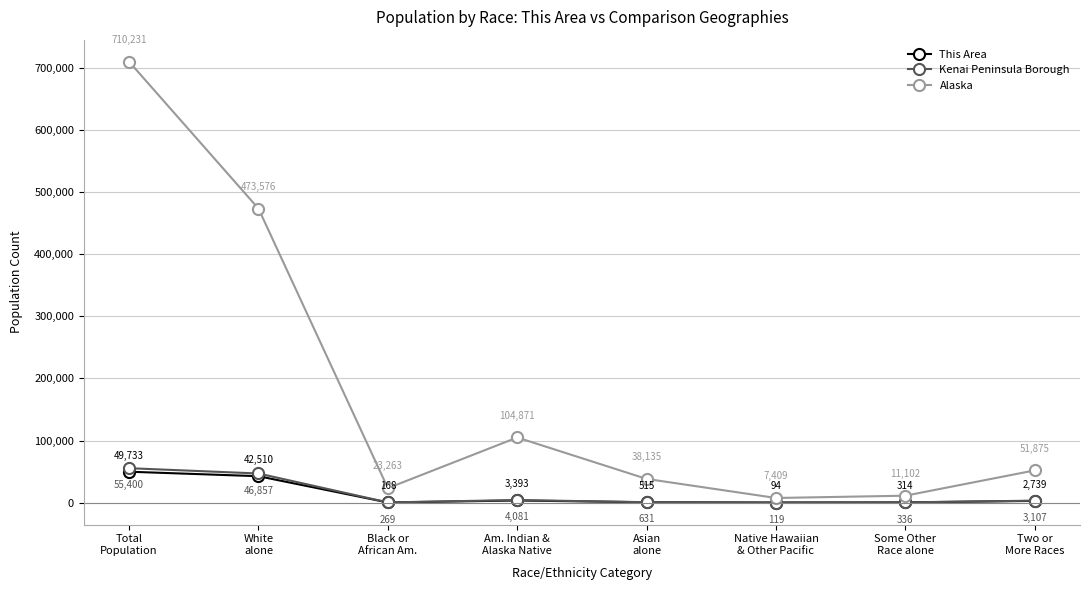

At which category is the sum across all series the highest?

Total
Population